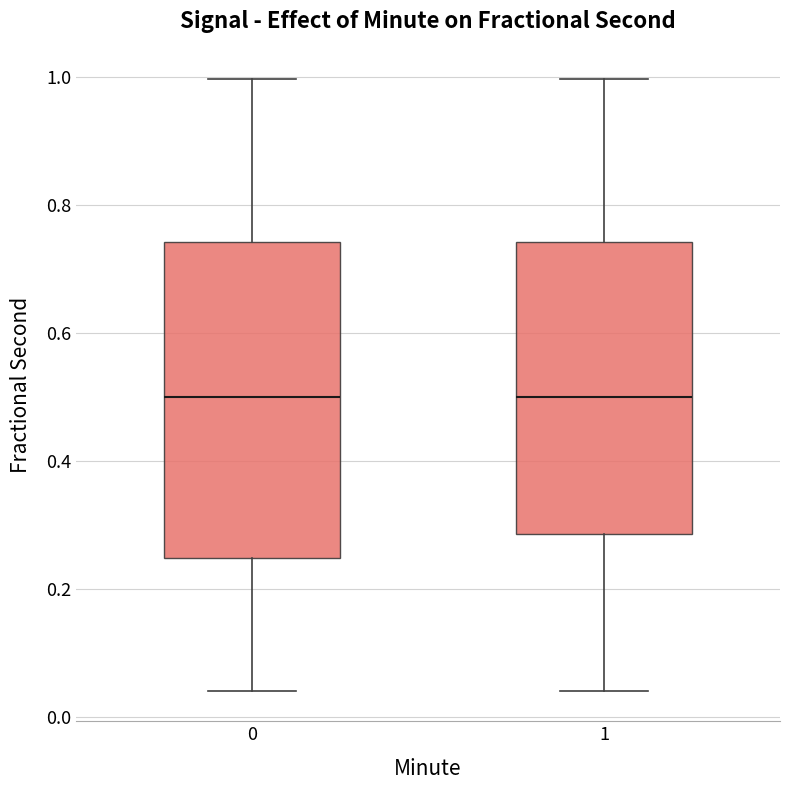

Where does the upper whisker of the box at x = 0 end on the y-axis? The values are not printed on the chart, so give them approximately, as read against the axis.

1.00